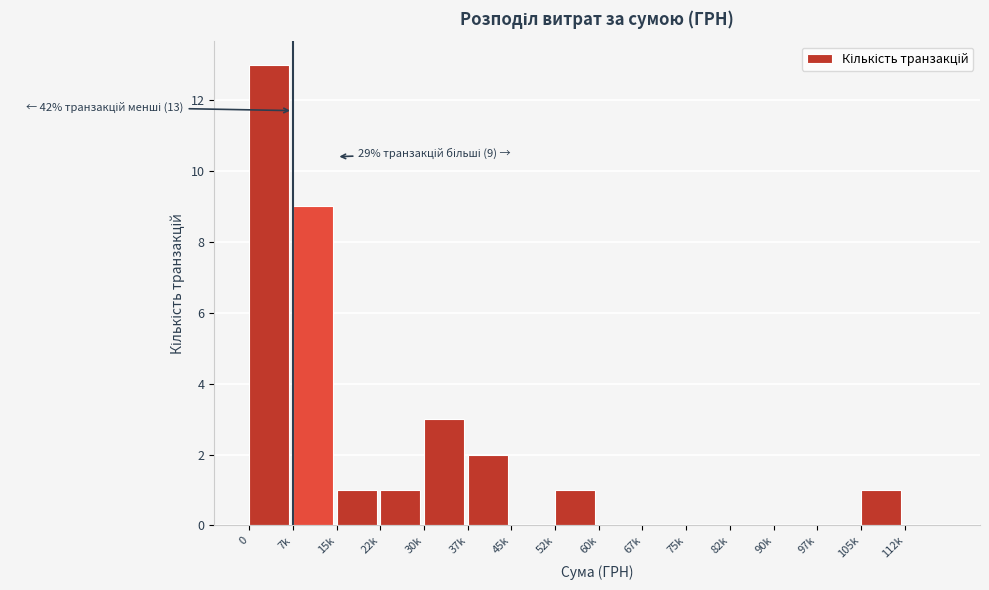

Reading left to right, list all the values displayed in this chart.

0=13	7k=9	15k=1	22k=1	30k=3	37k=2	45k=0	52k=1	60k=0	67k=0	75k=0	82k=0	90k=0	97k=0	105k=1	112k=0